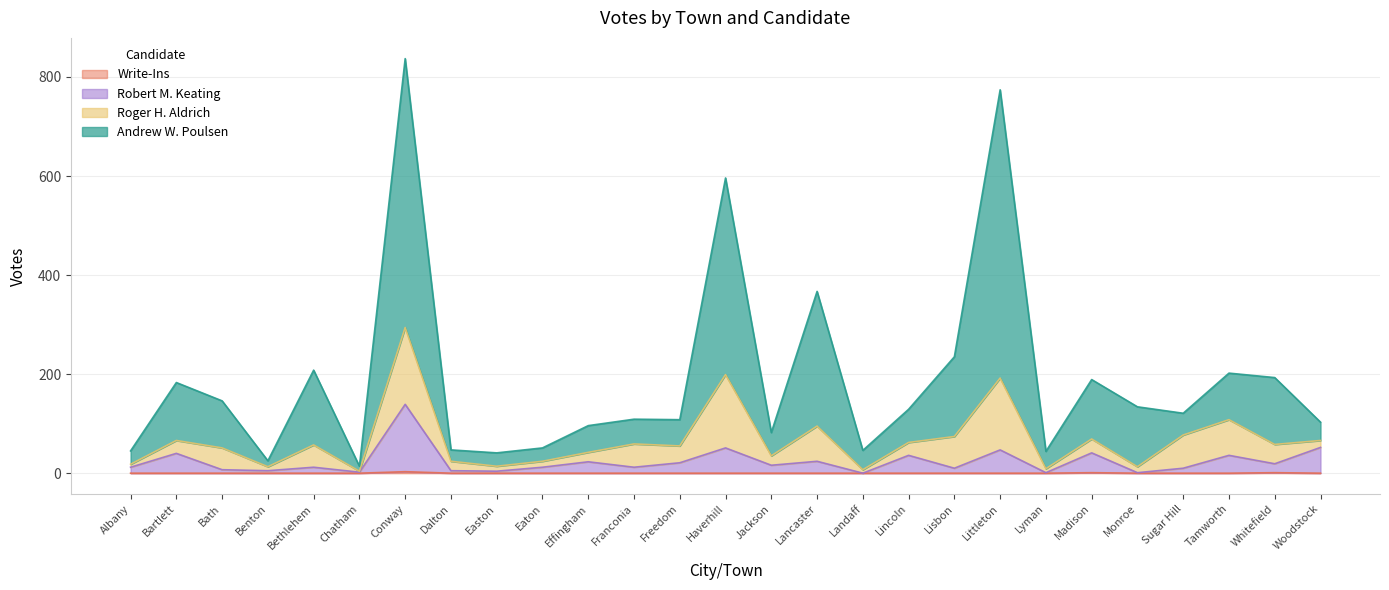

How many lines are shown in the chart?

4